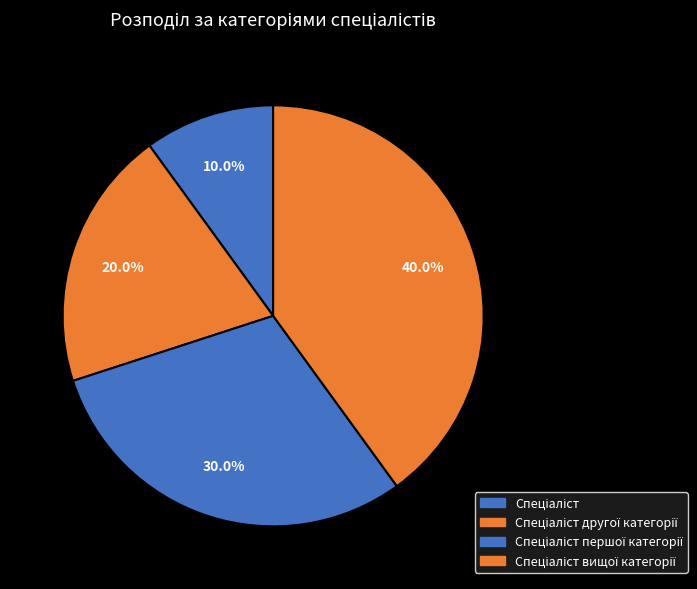

To the nearest percent, what is the average slice percentage?

25%